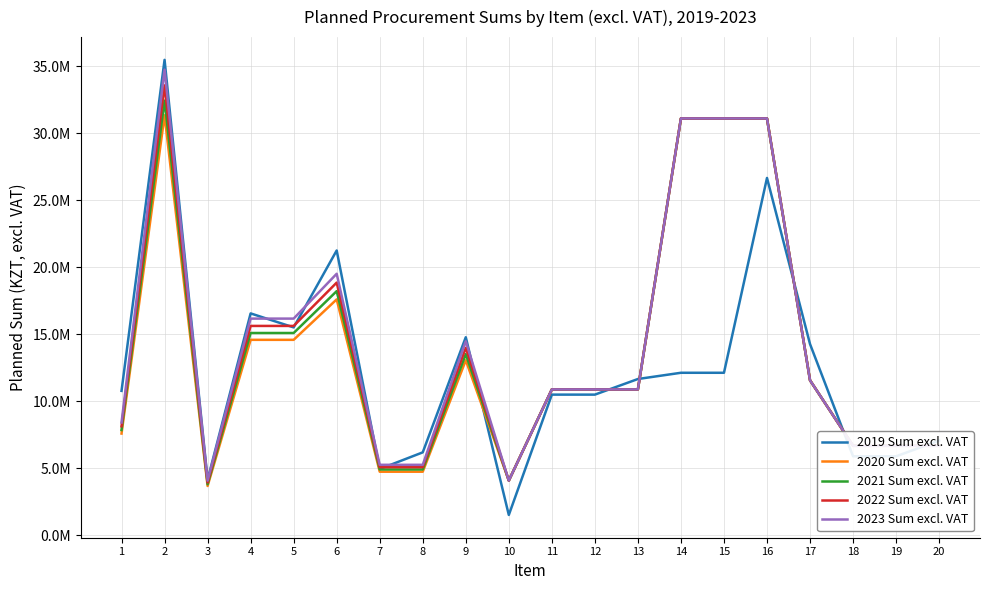

Does the chart display data point markers on the line(s)?

No